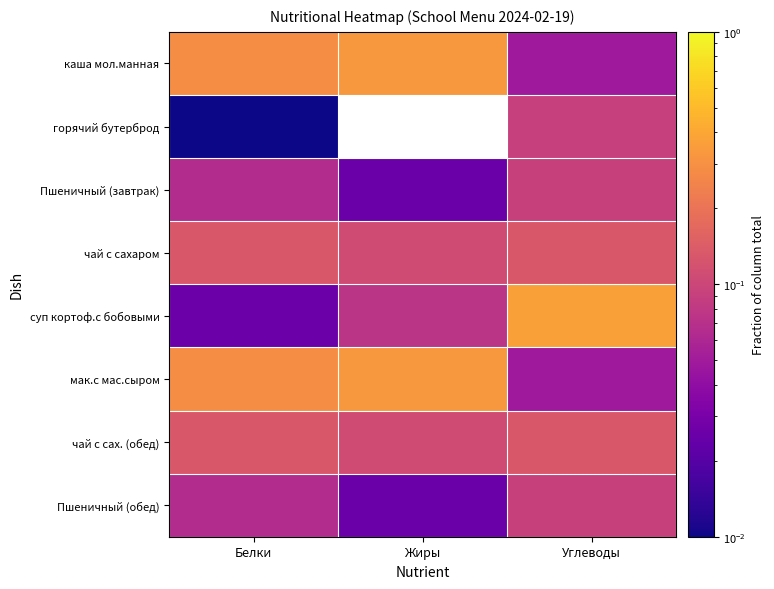

Between Углеводы and Жиры, which is larger?

Жиры